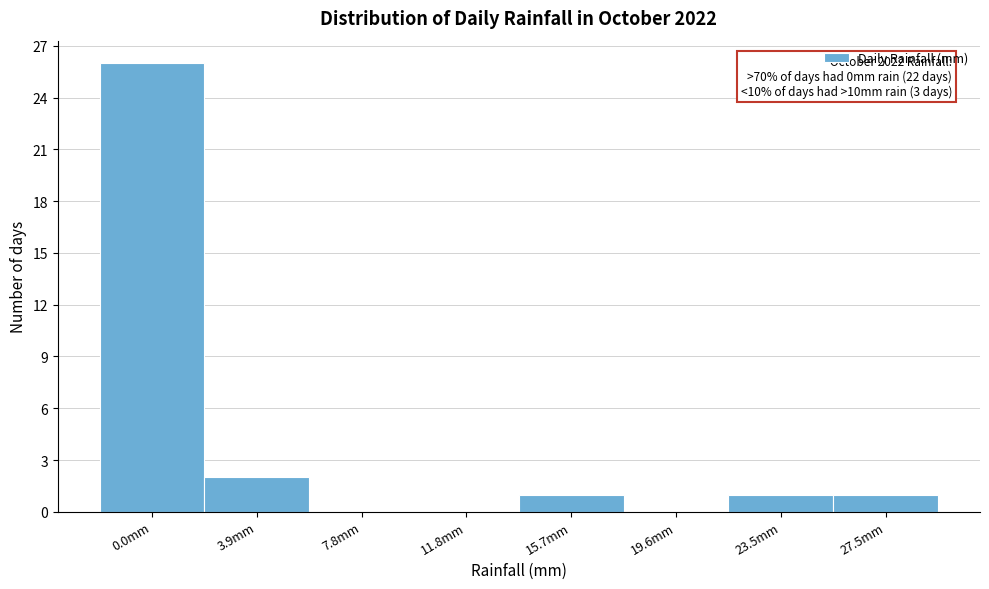

Reading left to right, transcribe all the data shown in this chart.

0.0mm=26	3.9mm=2	7.8mm=0	11.8mm=0	15.7mm=1	19.6mm=0	23.5mm=1	27.5mm=1